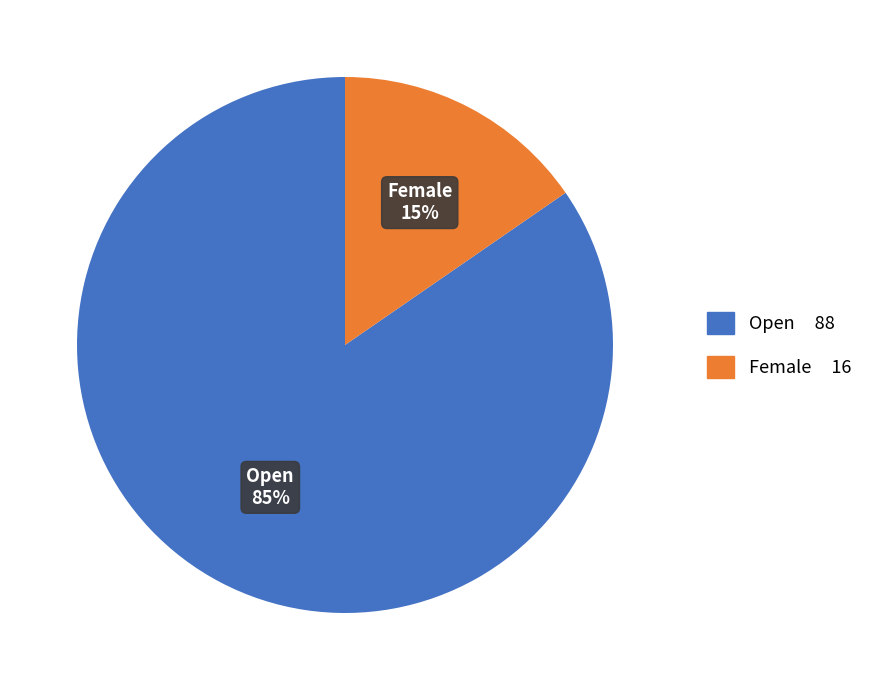

What is the majority slice?

Open